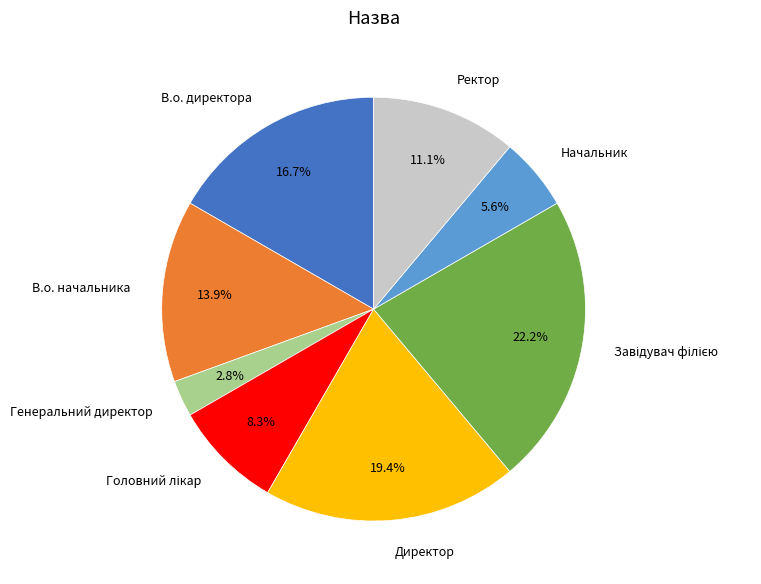

What is the ratio of the value at Директор to the value at Начальник?

3.5